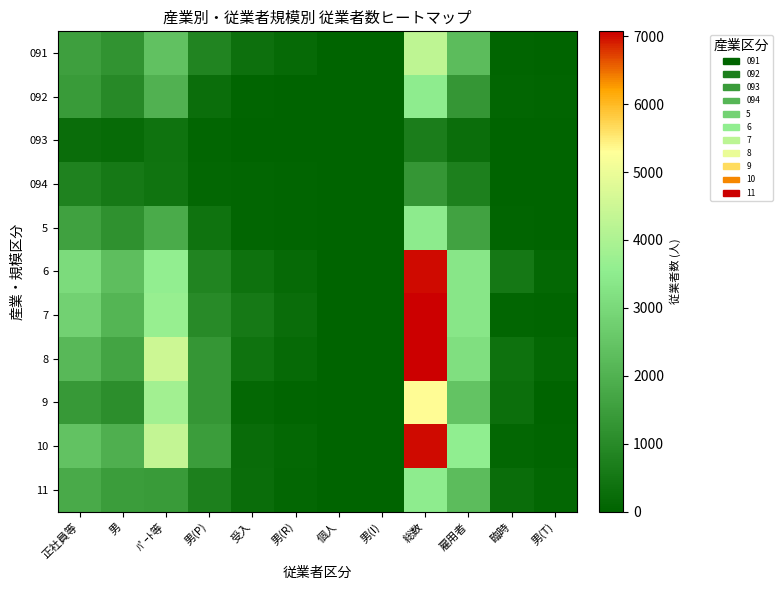

Which has a higher value, 男 or 男(I)?

男